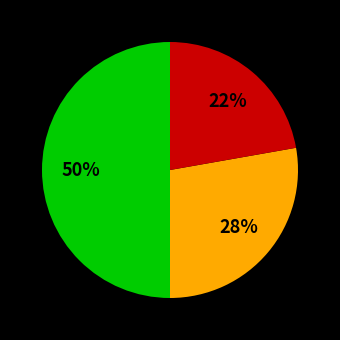

How many segments does this pie chart have?

3